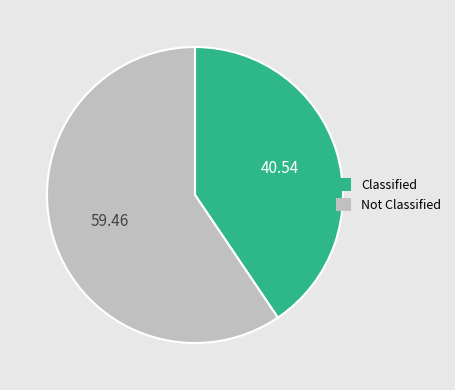

Count the number of slices in the pie.

2